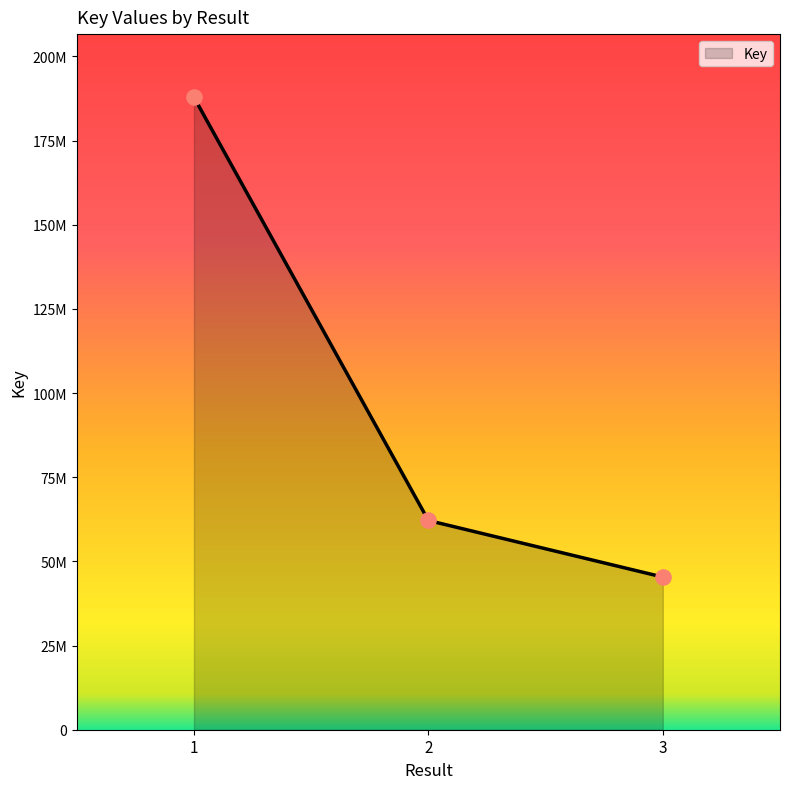

What is the ratio of the value at 2 to the value at 1?

0.3